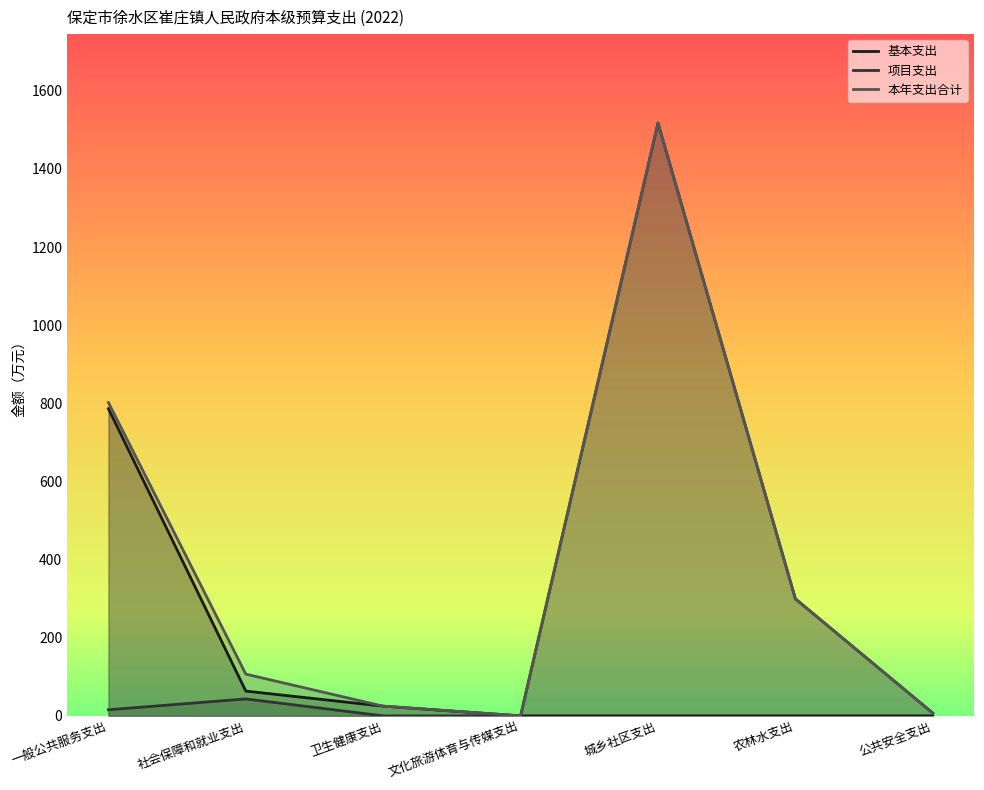

How many values in 项目支出 are above zero?

6